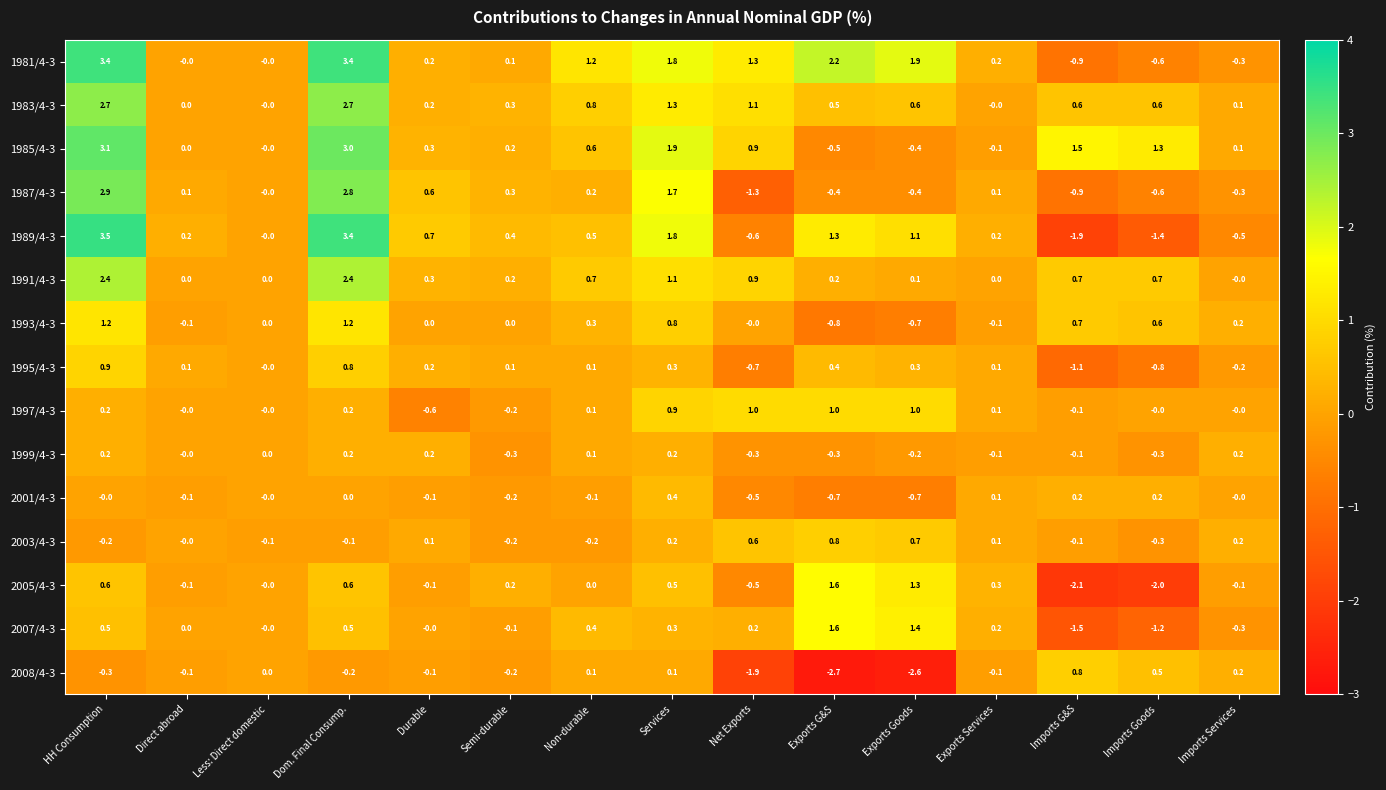

How many data points in 2005/4-3 are less than 0?

6